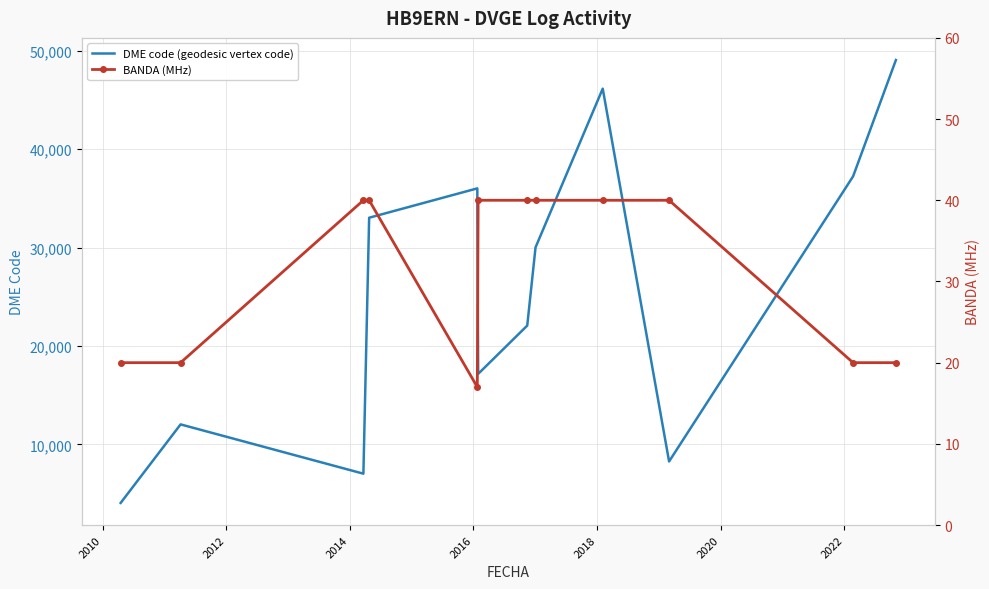

Which series has the largest range (max minus min)?

DME code (geodesic vertex code)